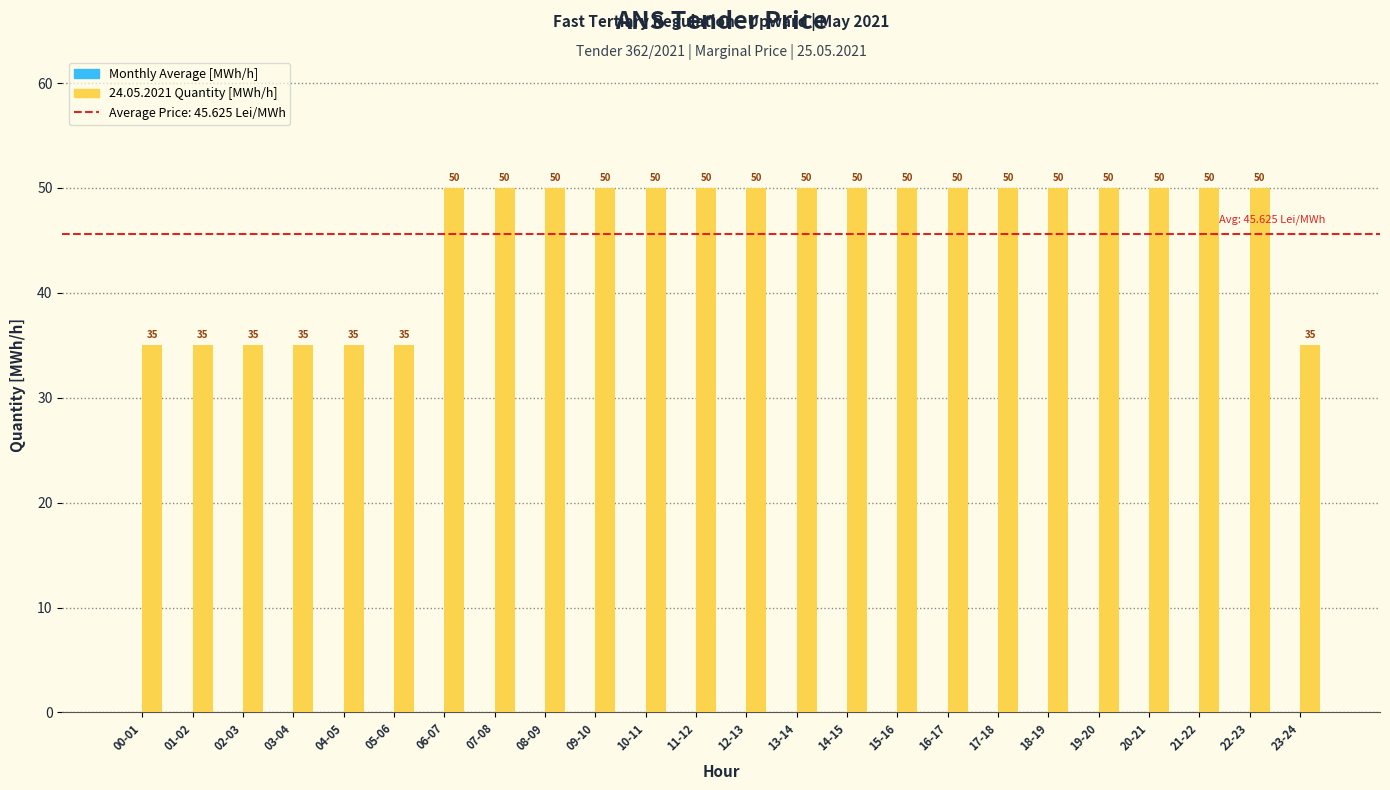

The value at 03-04 is 47. True or false?

False